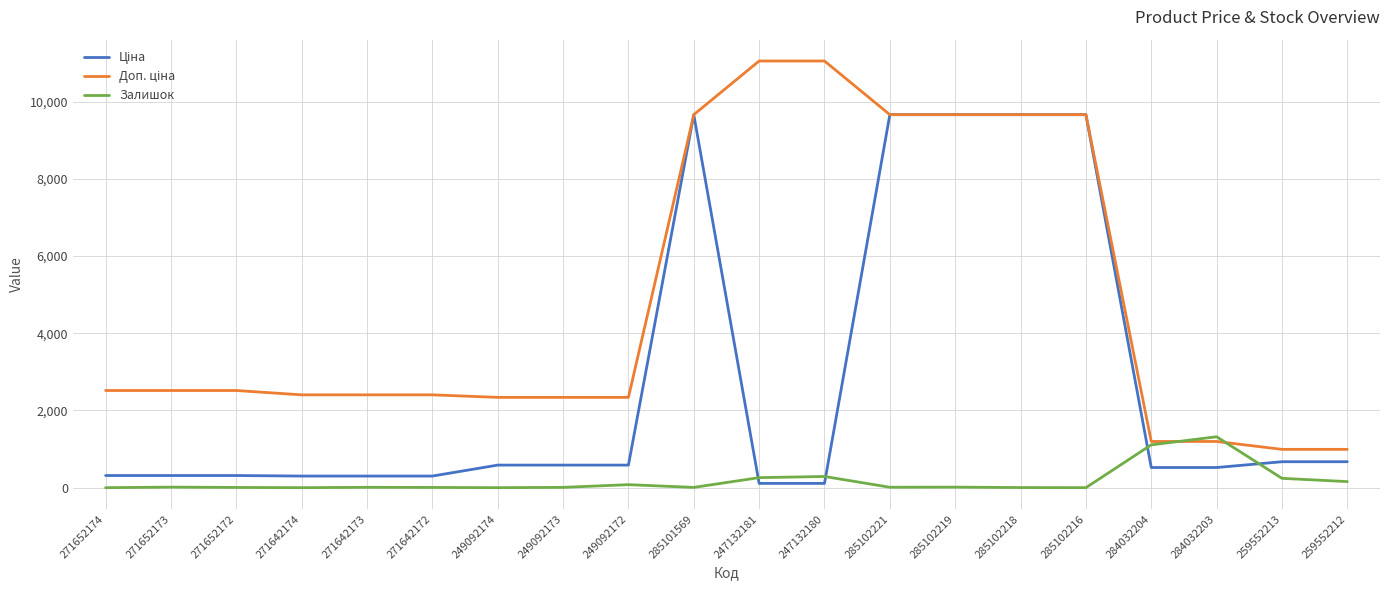

The value of Залишок at 249092174 is 0.0. True or false?

True